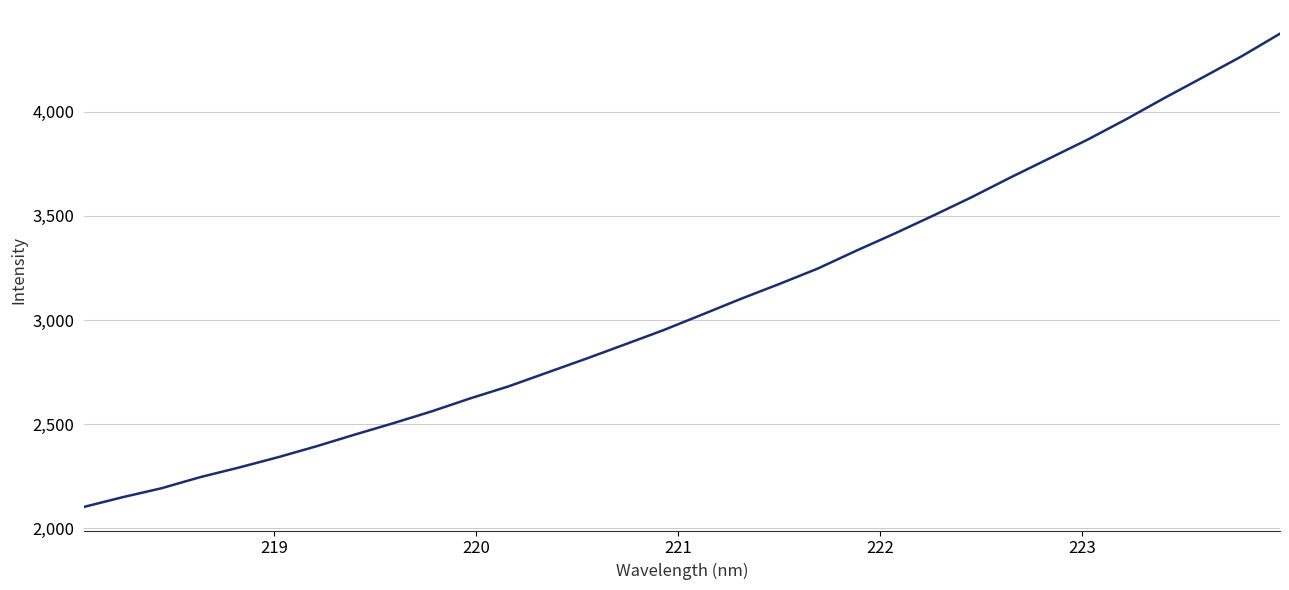

True or false: there are more than 1 points higher than both neighbors.

False